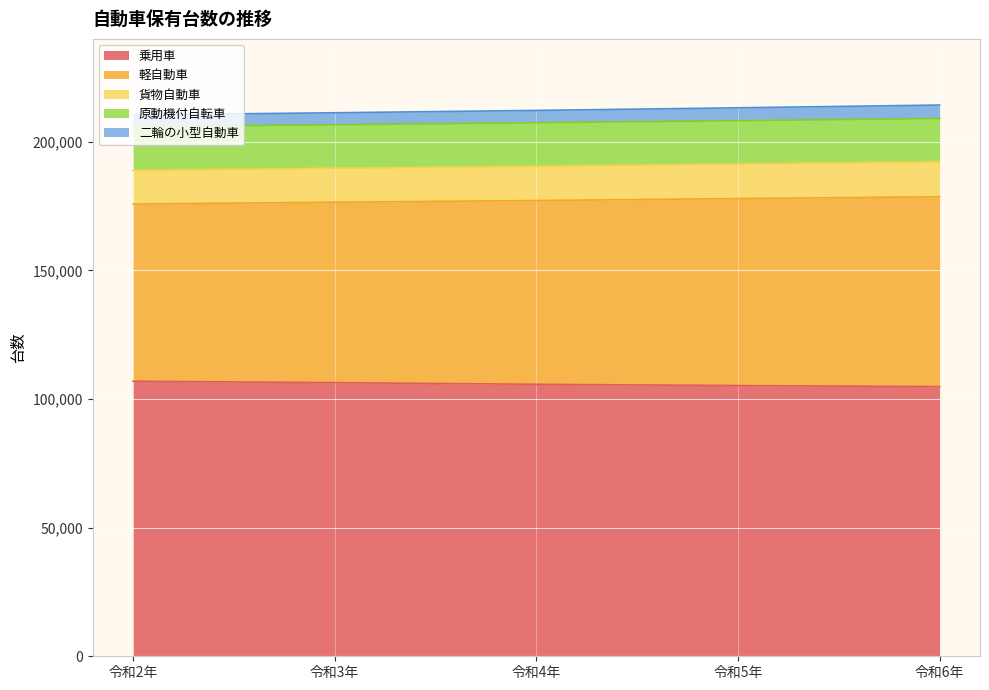

True or false: 乗用車 and 貨物自動車 cross at least once.

False